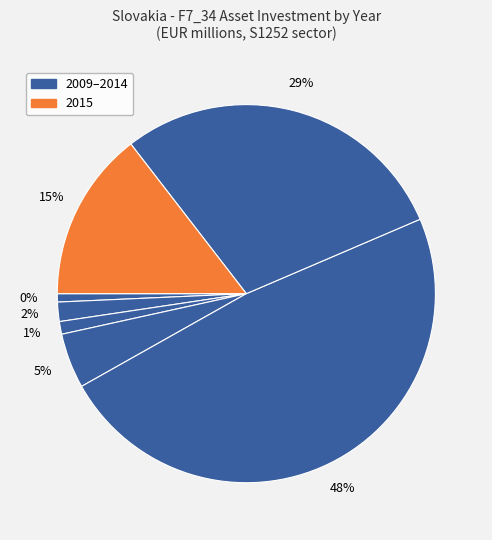

Count the number of slices in the pie.

7